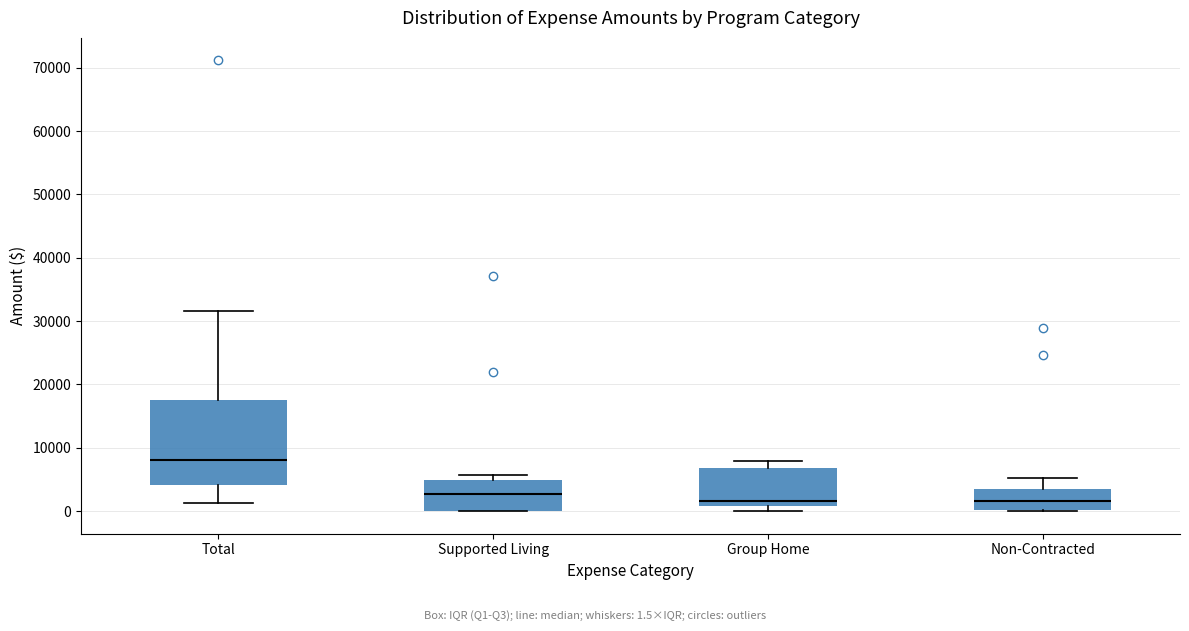

Reading left to right, read every box against the y-axis: the position of its median line, the range the box covers, and the ends of its whiskers. The values are not printed on the chart, so give them approximately, as read against the axis.

Total: median 8000, box 4000 to 18000, whiskers 1000 to 32000
Supported Living: median 3000, box 0 to 5000, whiskers 0 to 6000
Group Home: median 2000, box 1000 to 7000, whiskers 0 to 8000
Non-Contracted: median 2000, box 0 to 4000, whiskers 0 to 5000